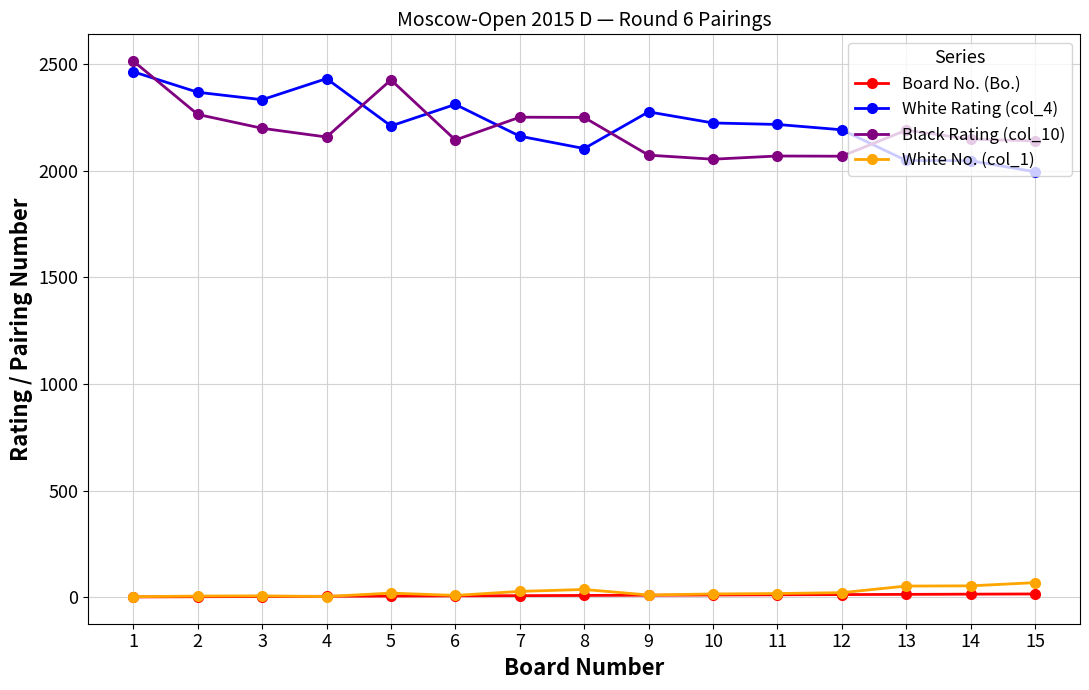

What is the maximum value shown in the chart?

2514